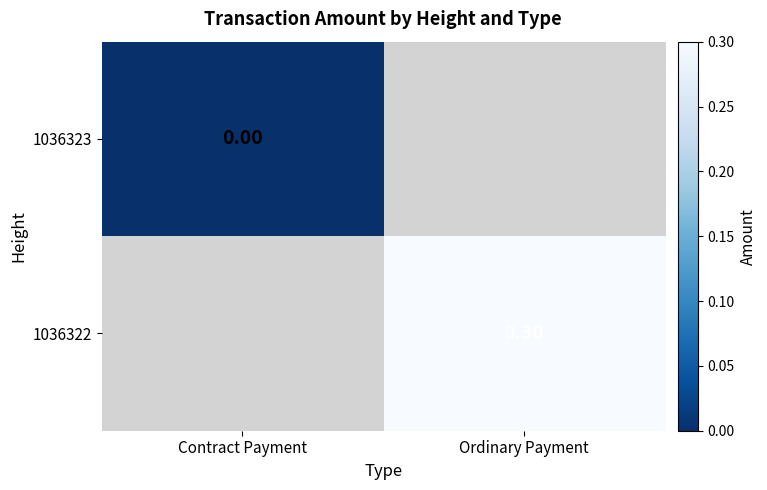

How many categories are shown in the chart?

2